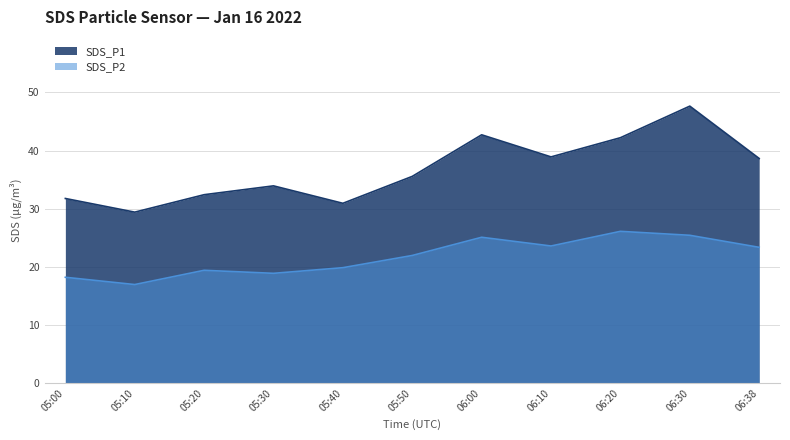

How many lines are shown in the chart?

2